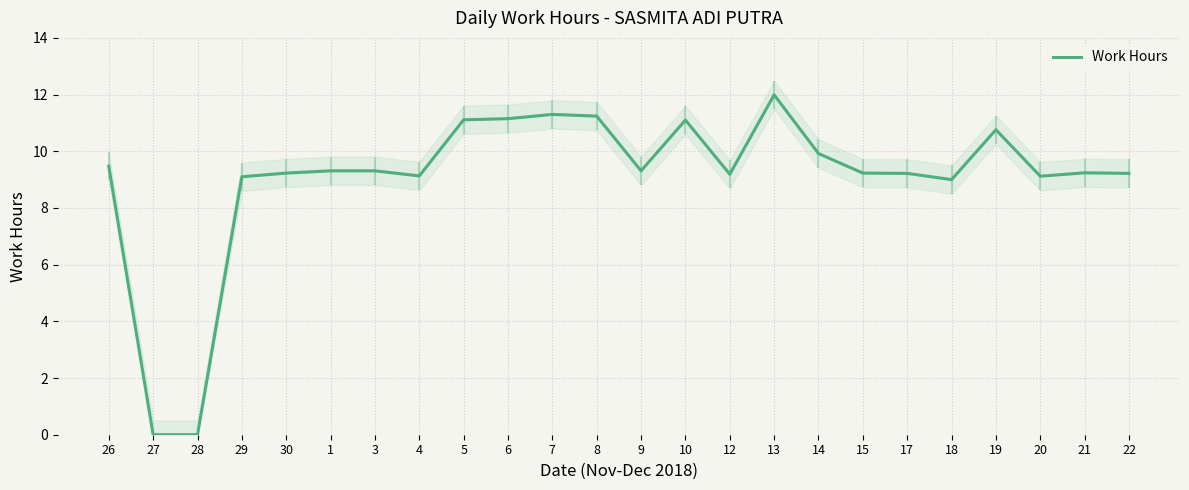

What is the label of the 3rd point from the right?

20